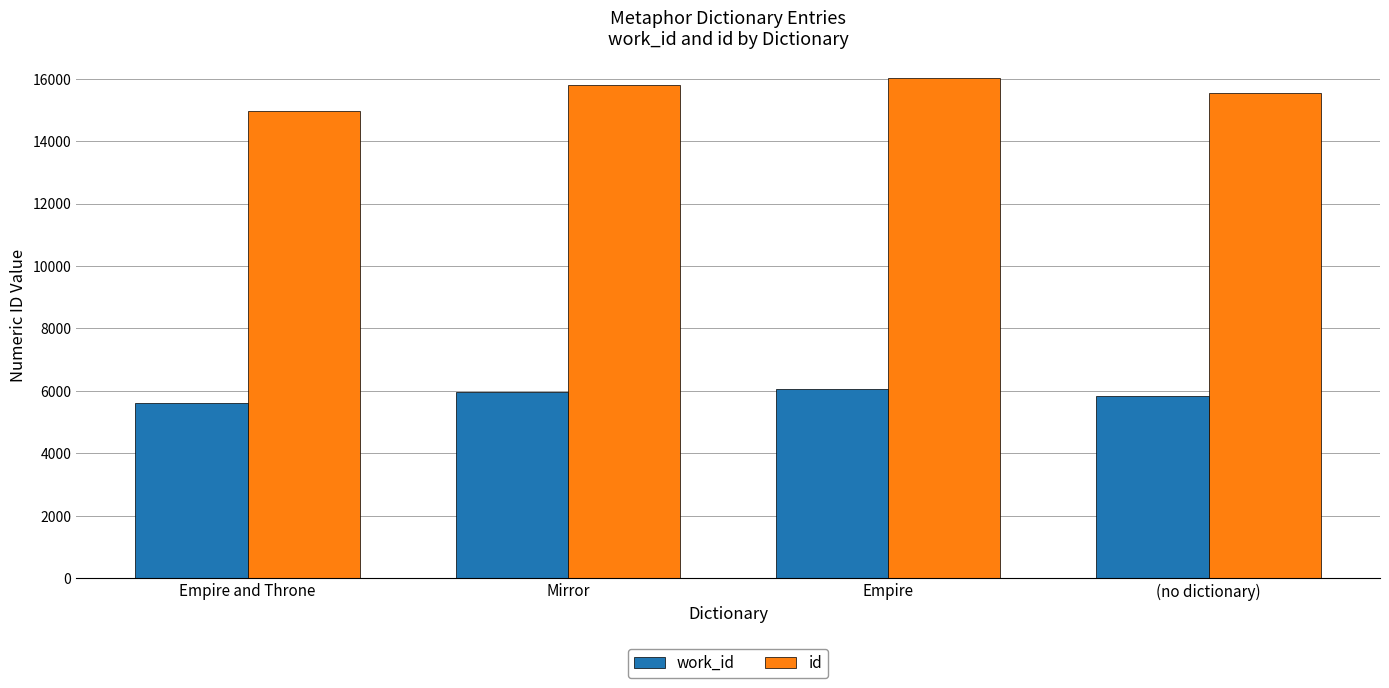

What is the total value across all series at Empire and Throne?

20554